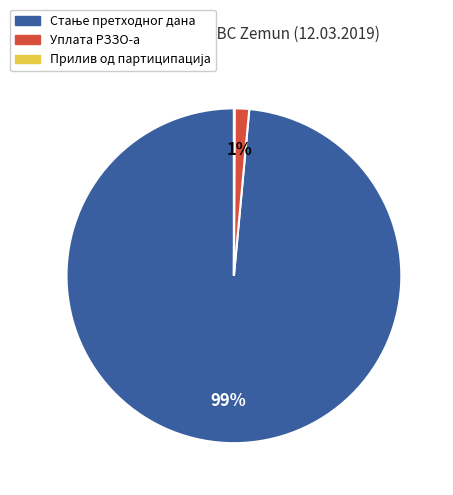

To the nearest percent, what is the average slice percentage?

33%